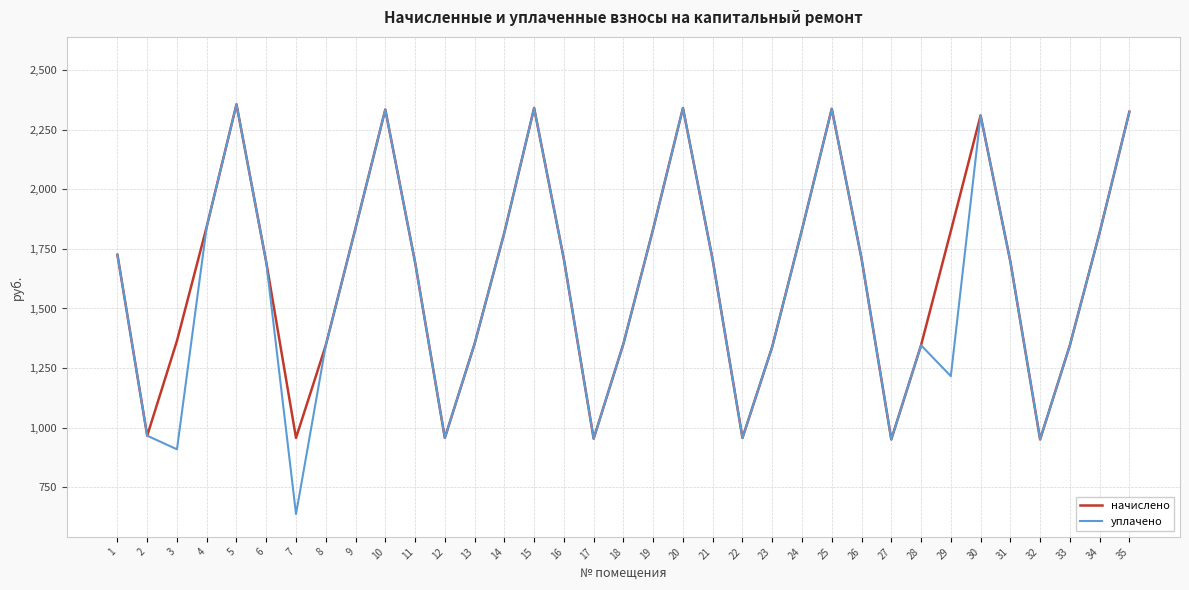

The value of уплачено at 29 is 2050.2. True or false?

False